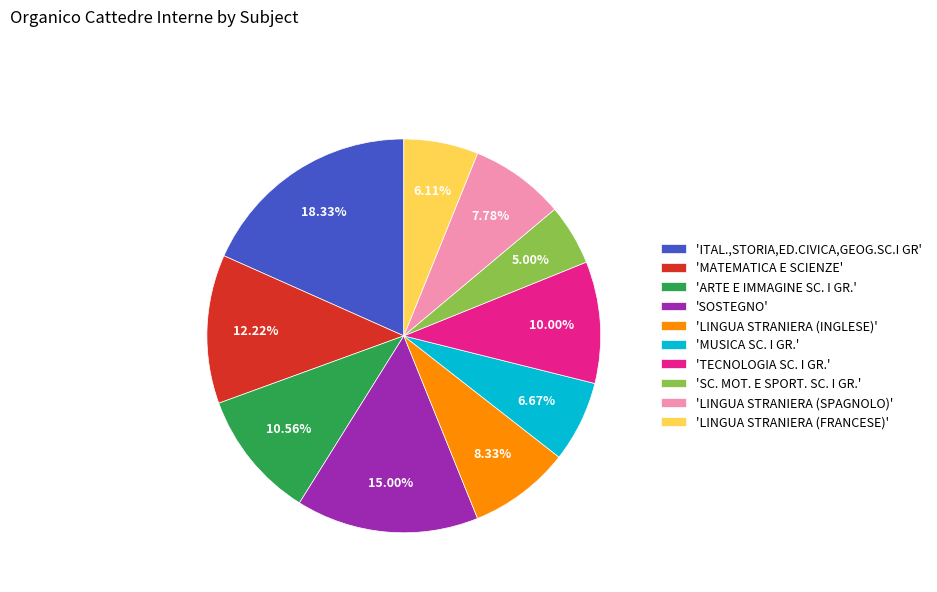

Does 'MATEMATICA E SCIENZE' represent more than half of the total?

No